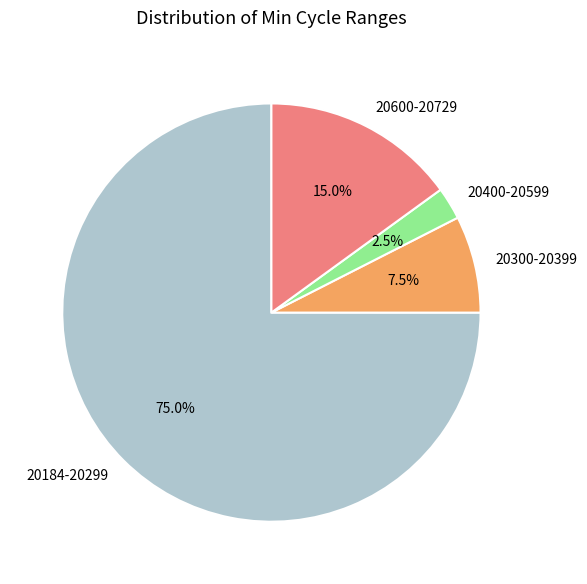

What is the ratio of the value at 20400-20599 to the value at 20300-20399?

0.3